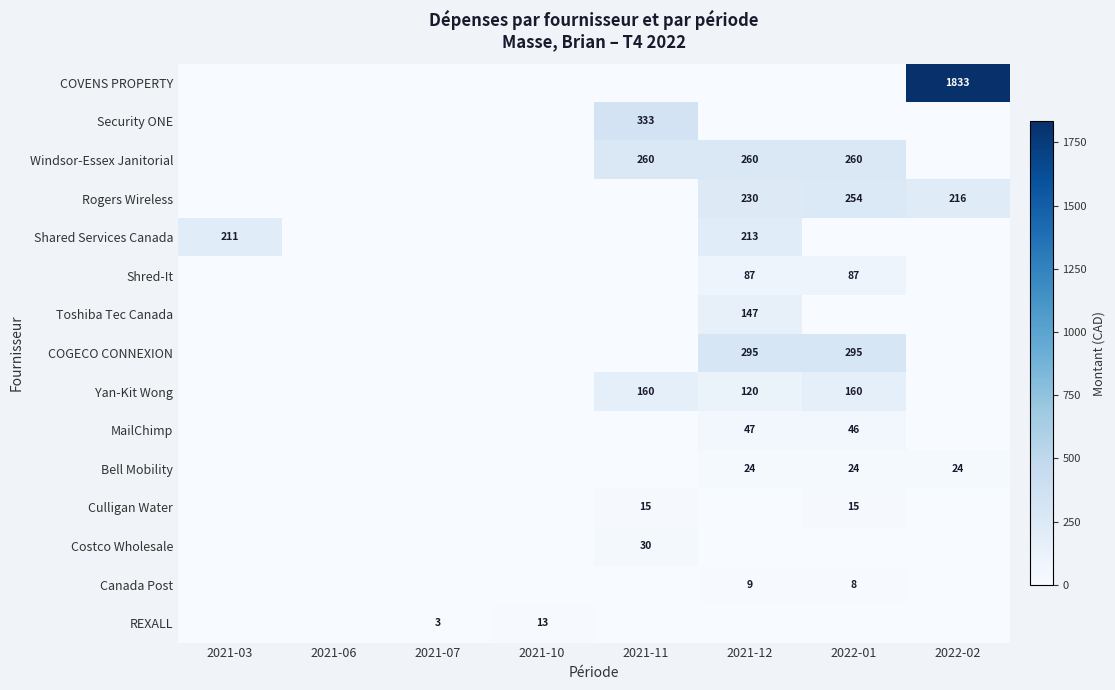

True or false: REXALL has a value of 2 at 2021-07.

False